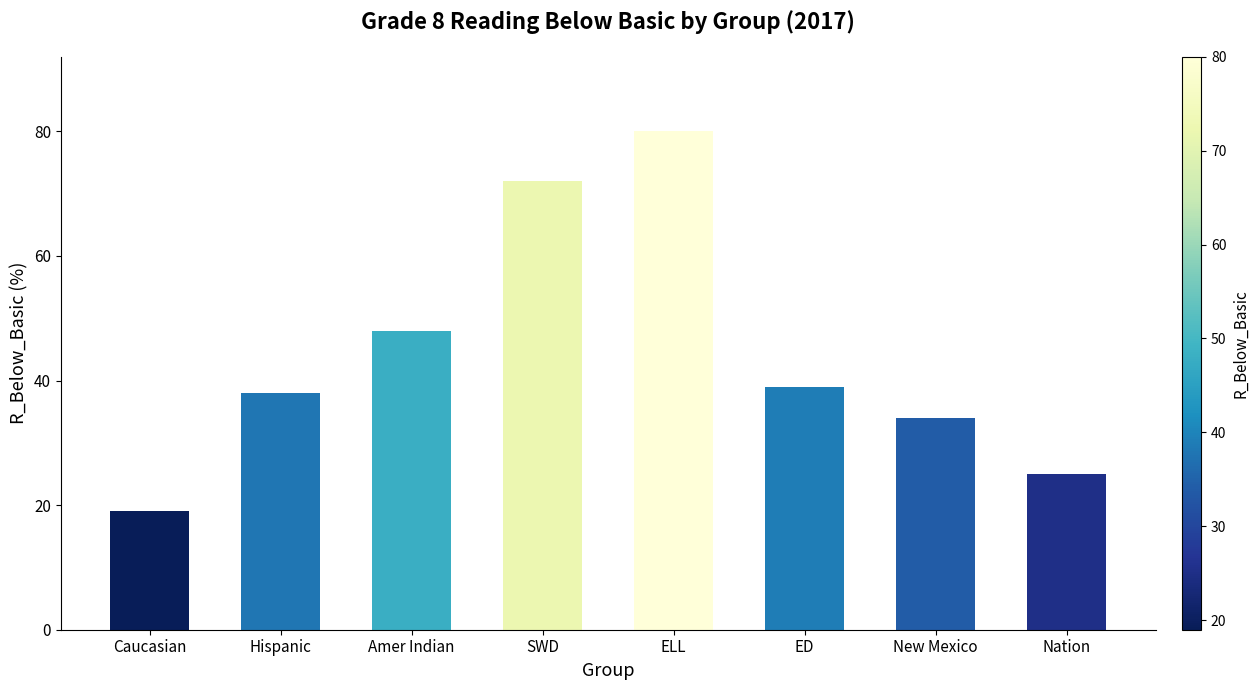

What is the minimum value shown in the chart?

19